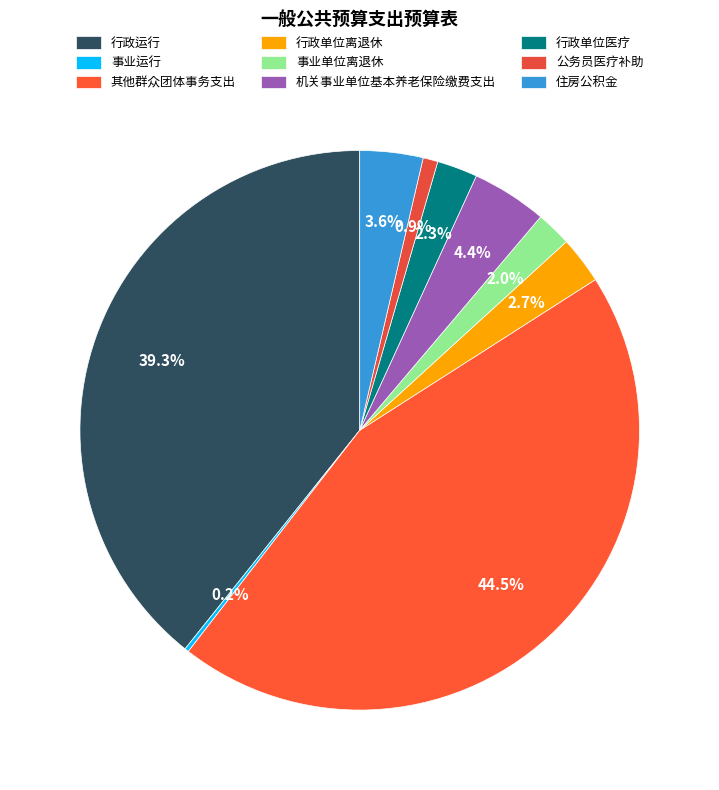

What is the change in value from 事业运行 to 行政单位离退休?

+34749.3